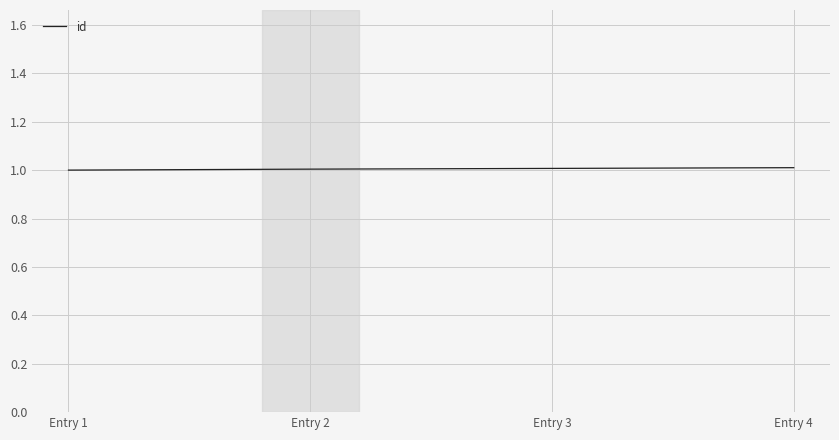

The value at Entry 2 is 1.0. True or false?

True